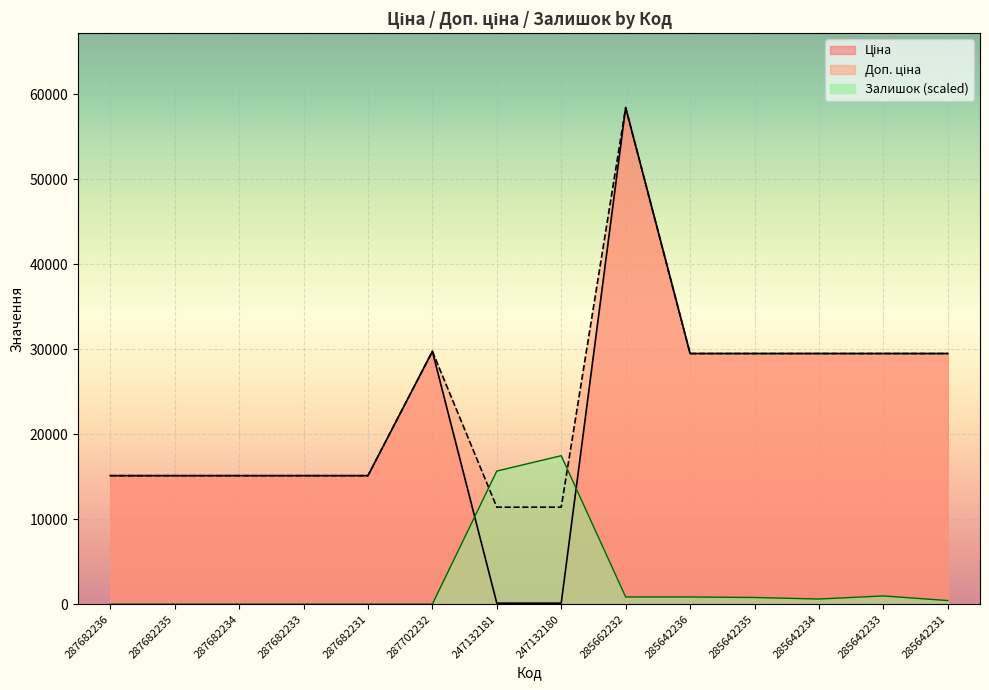

At which category does the chart reach its minimum across all series?

287682236